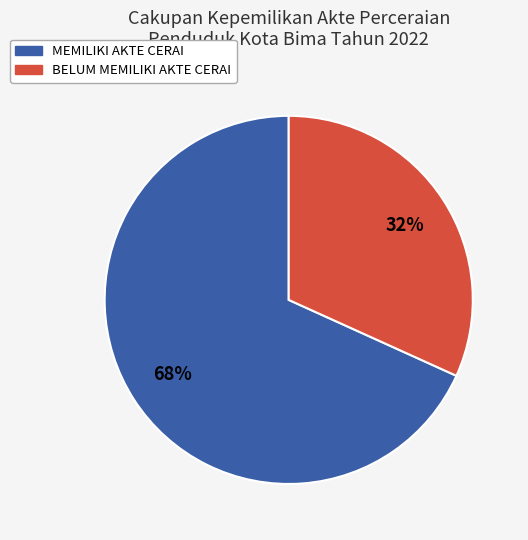

How many slices are in this pie chart?

2